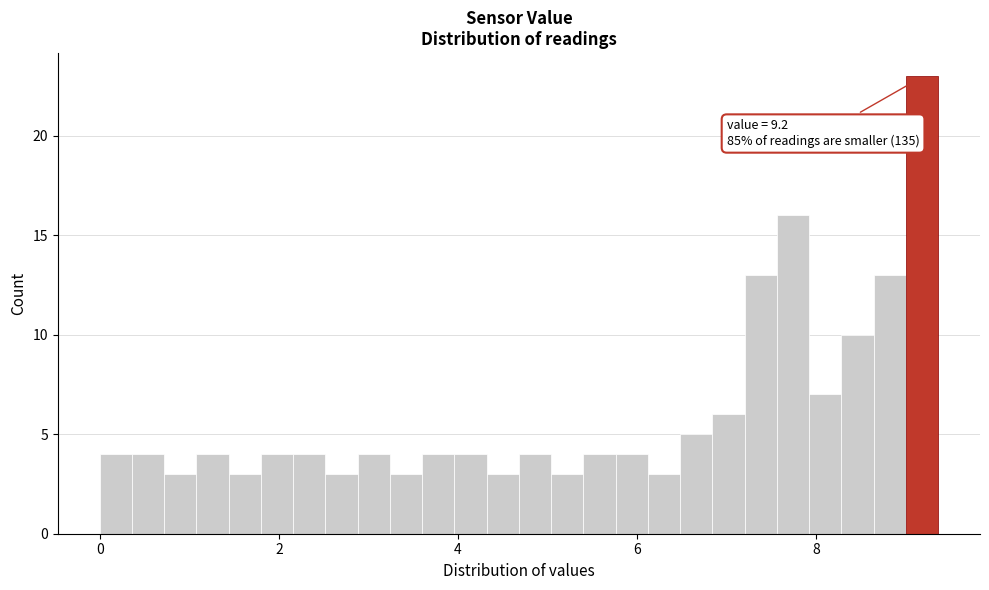

Around what value on the x-axis is the tallest bar? Give the approximate position of its centre, as read against the axis.

9.2